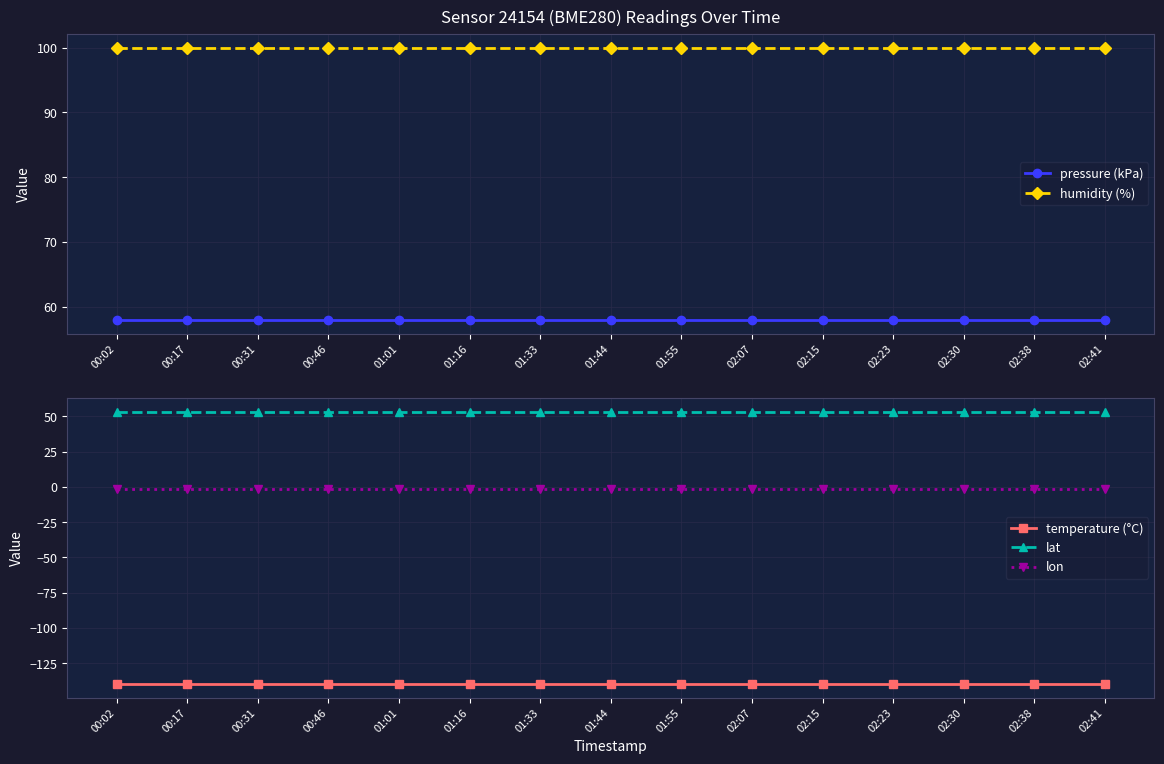

How many lines are shown in the chart?

5